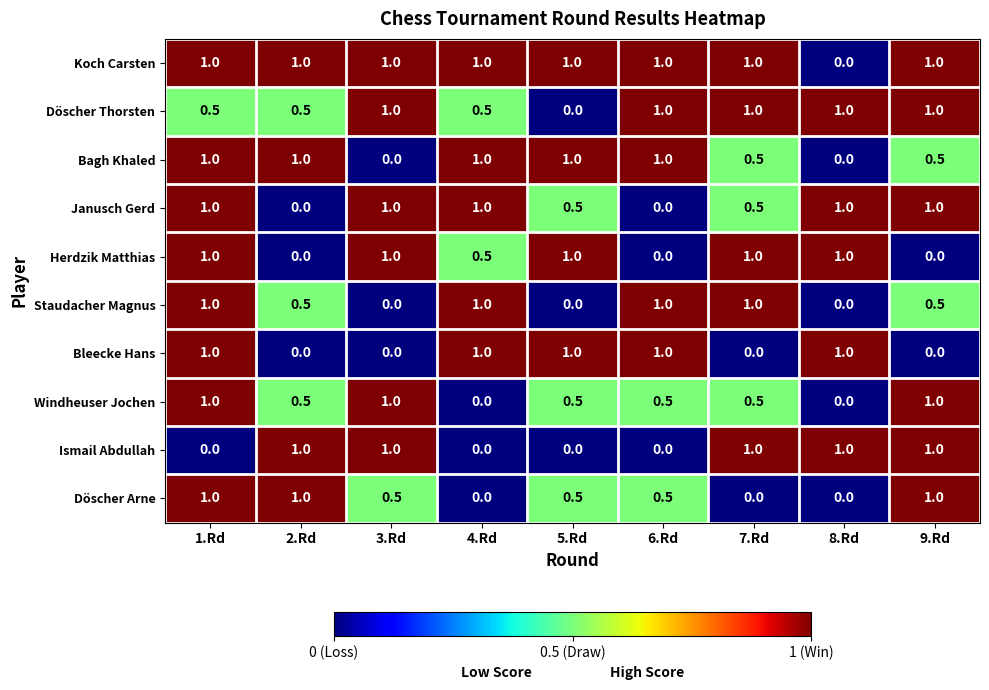

What is the greatest value displayed?

1.0